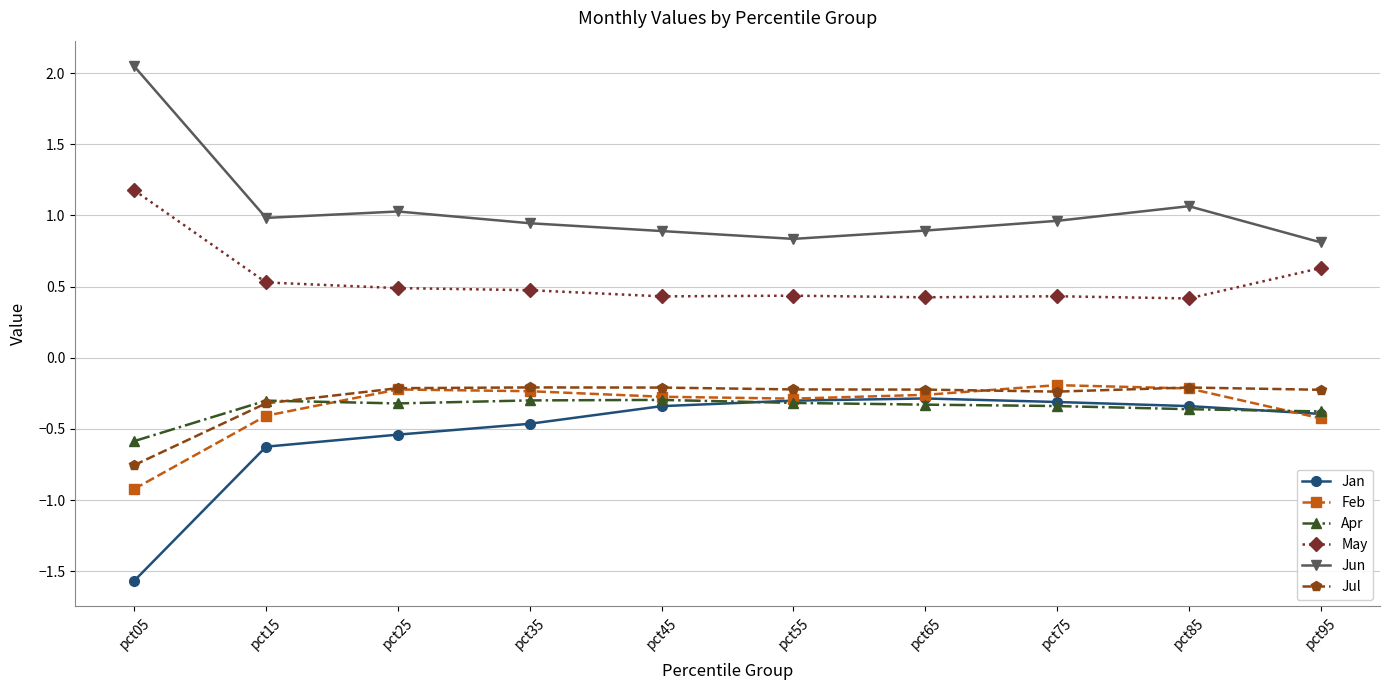

At which label does Apr reach its minimum?

pct05